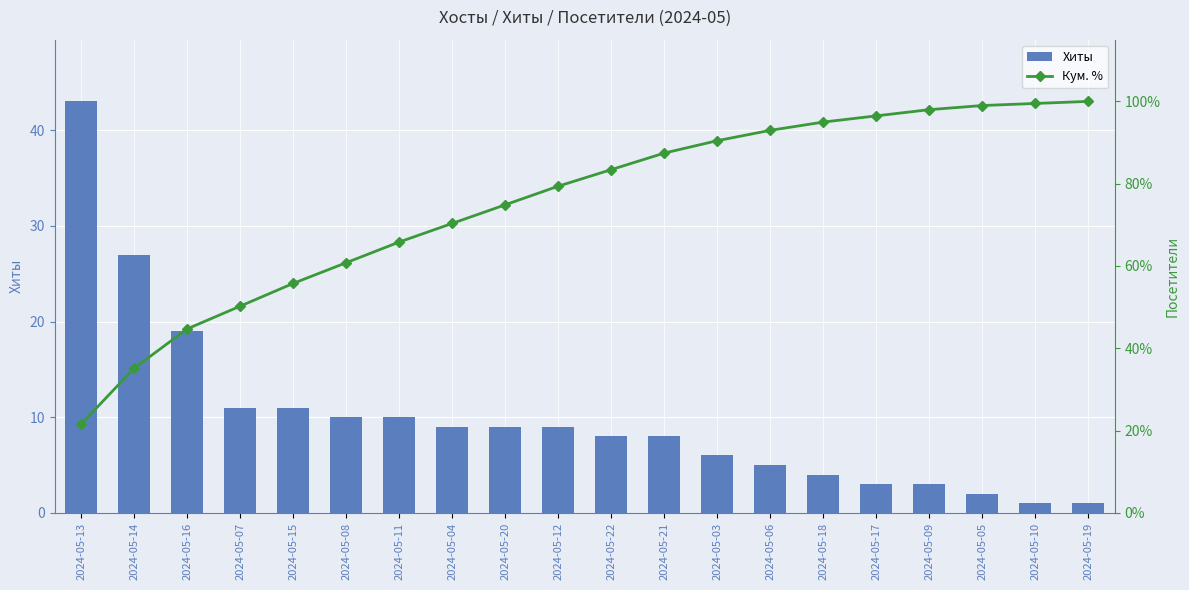

Where is Кум. % nearest to the value 60?

2024-05-08